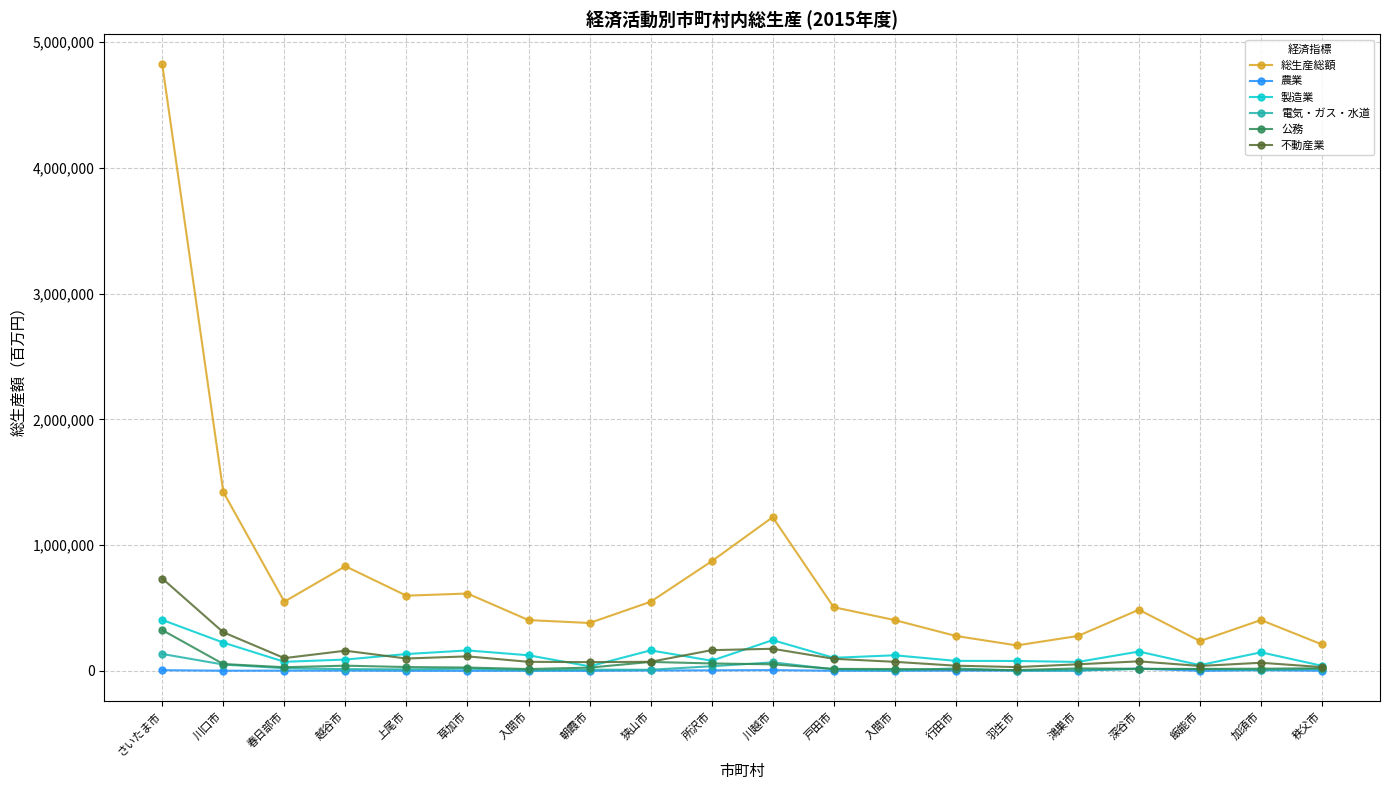

What is the sum of all 製造業 values?

2583773